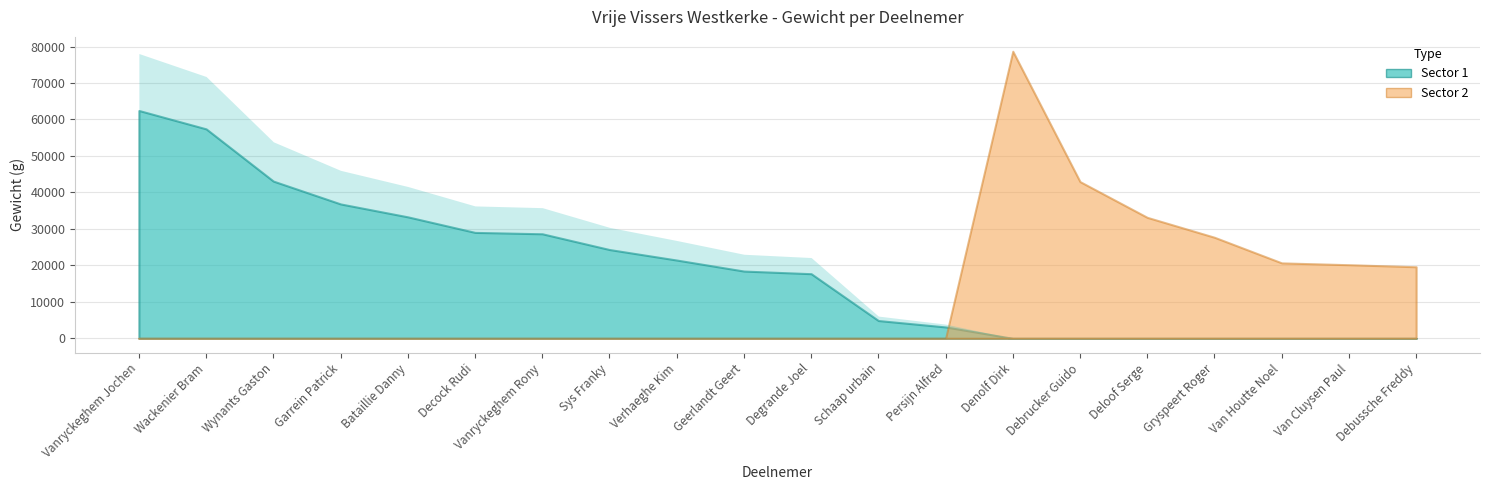

What is the maximum value for Sector 2?

78700